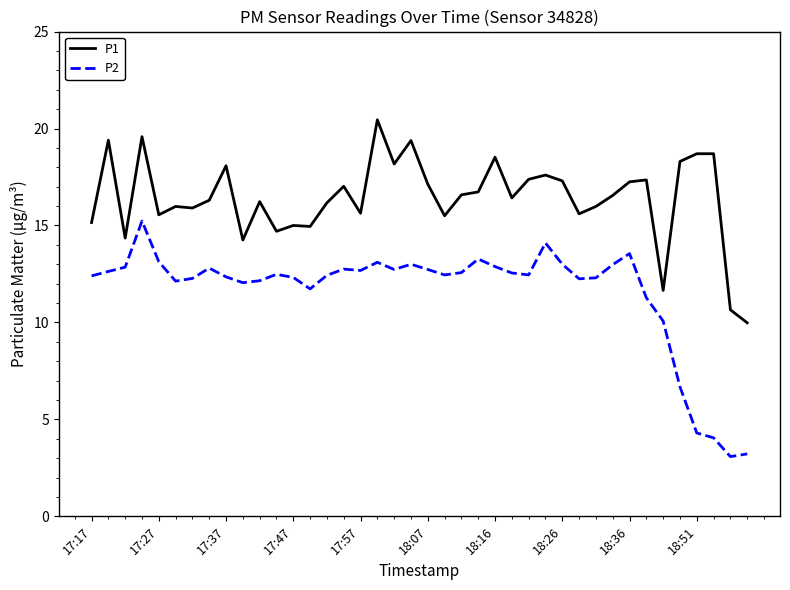

True or false: P1 and P2 intersect in this chart.

False